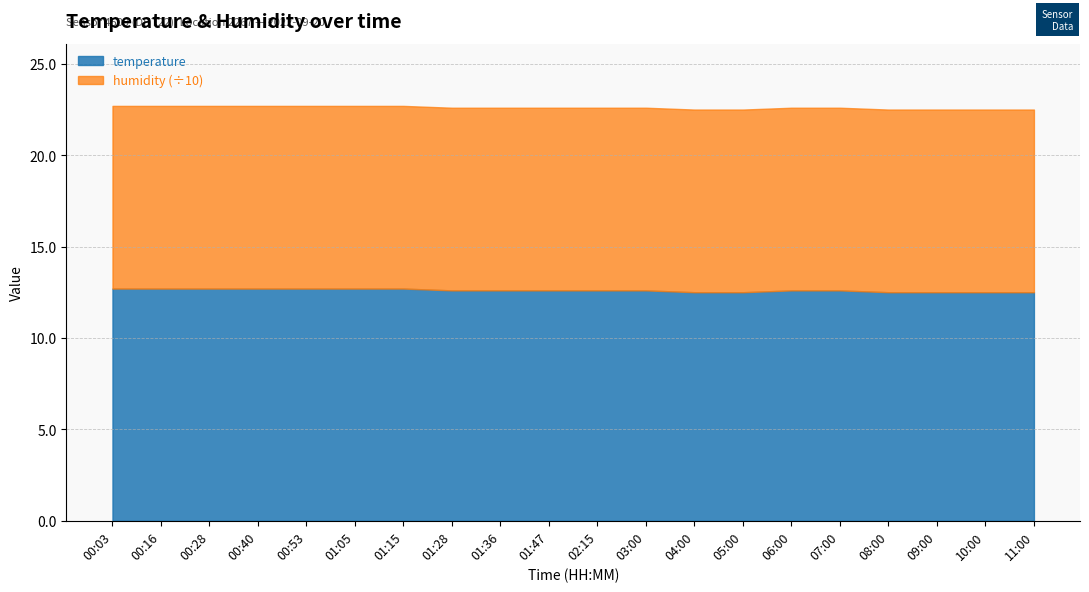

Between 00:03 and 04:00, which is larger?

00:03